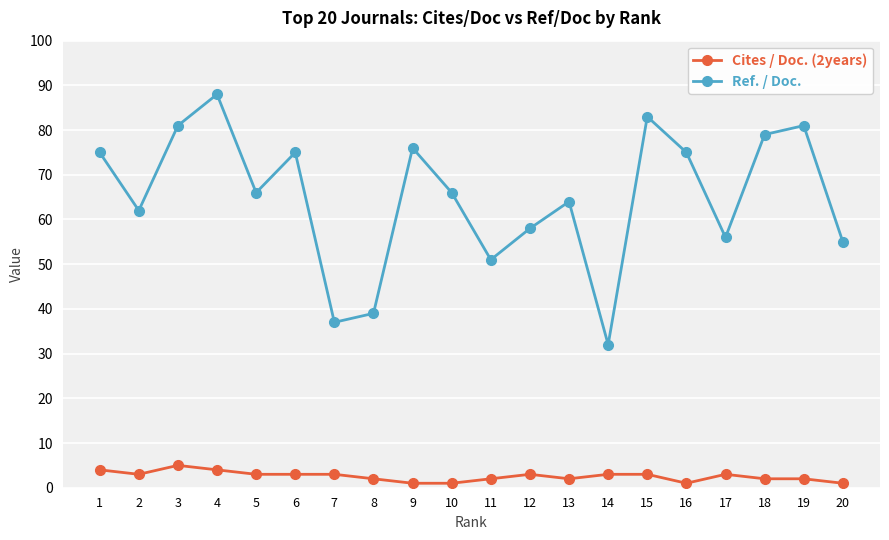

What is the sum of all Cites / Doc. (2years) values?

51